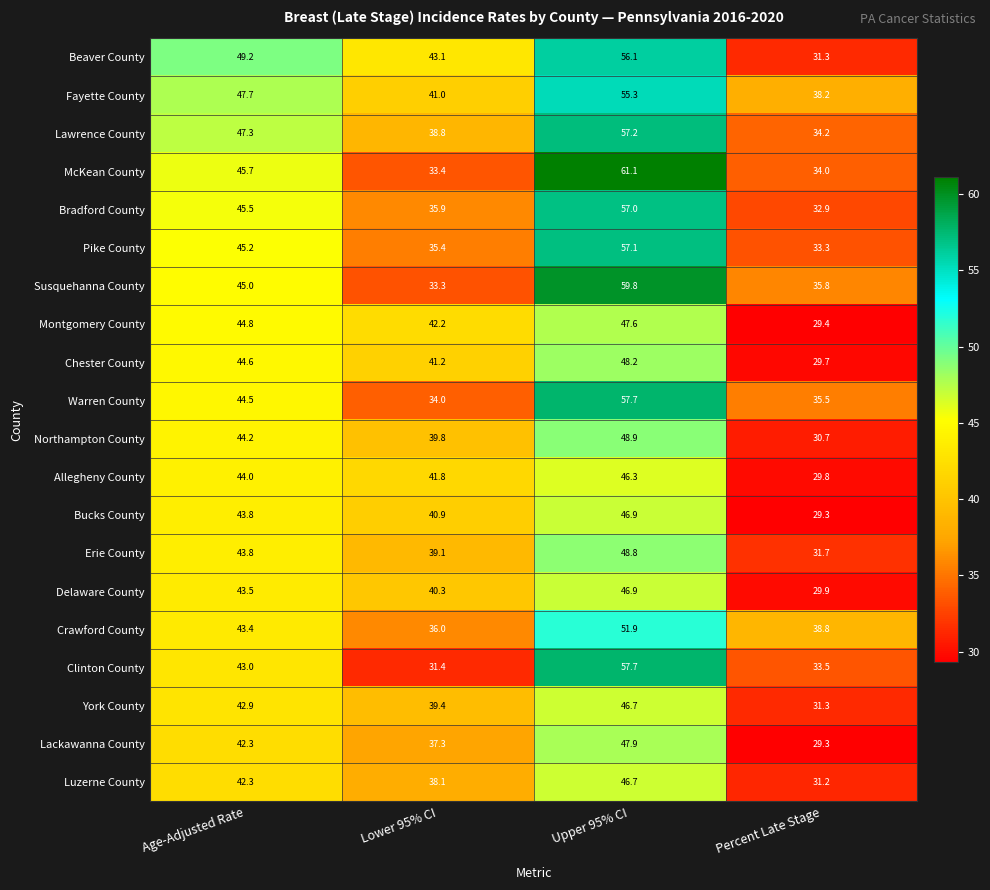

Is it true that Northampton County equals 30.7 at Percent Late Stage?

True